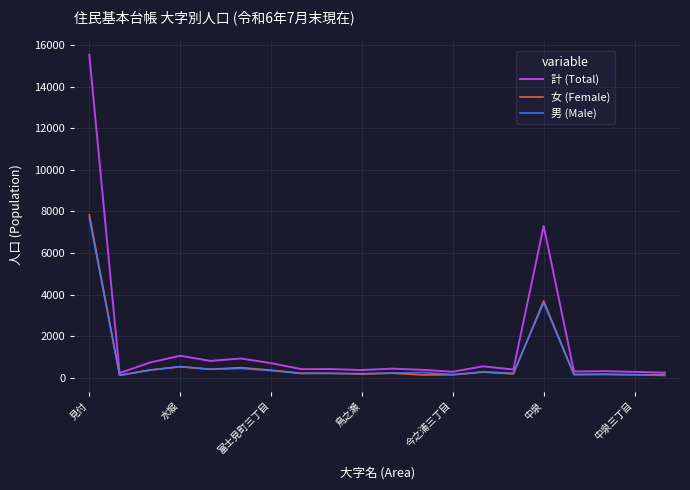

Which series has the largest range (max minus min)?

計 (Total)